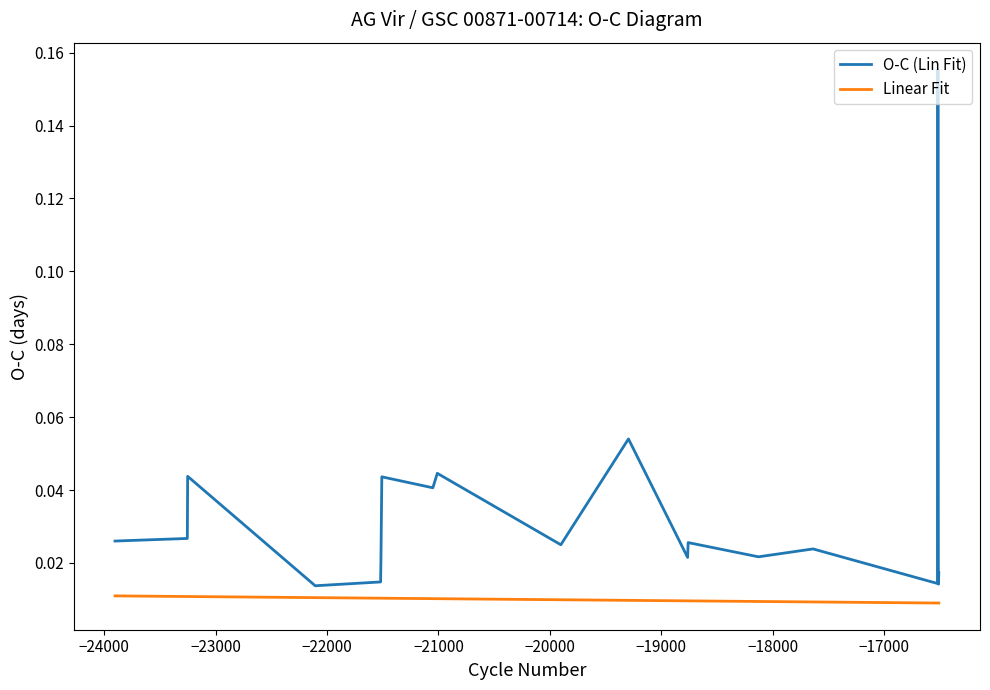

List the series in order of their peak value, lowest first.

Linear Fit, O-C (Lin Fit)